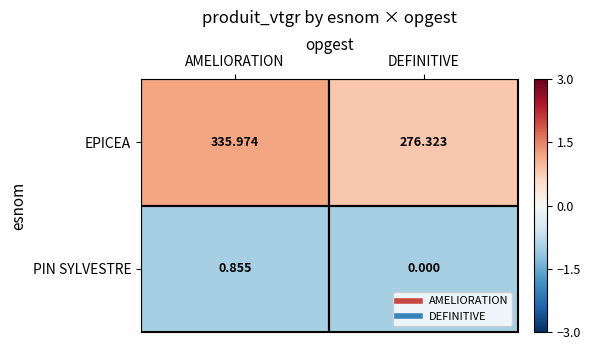

Which category has the highest value across all series?

AMELIORATION